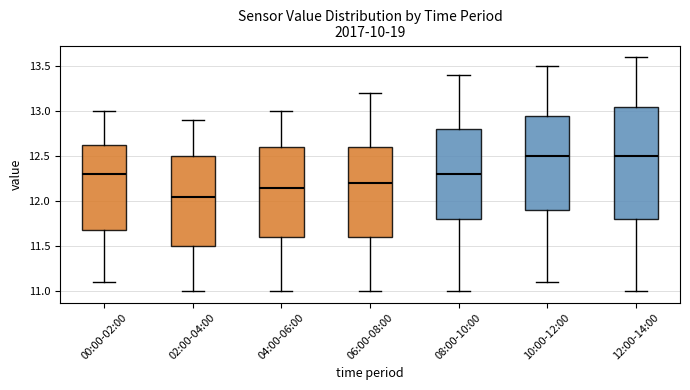

Which box is the tallest, from its lower edge to its upper edge?

12:00-14:00